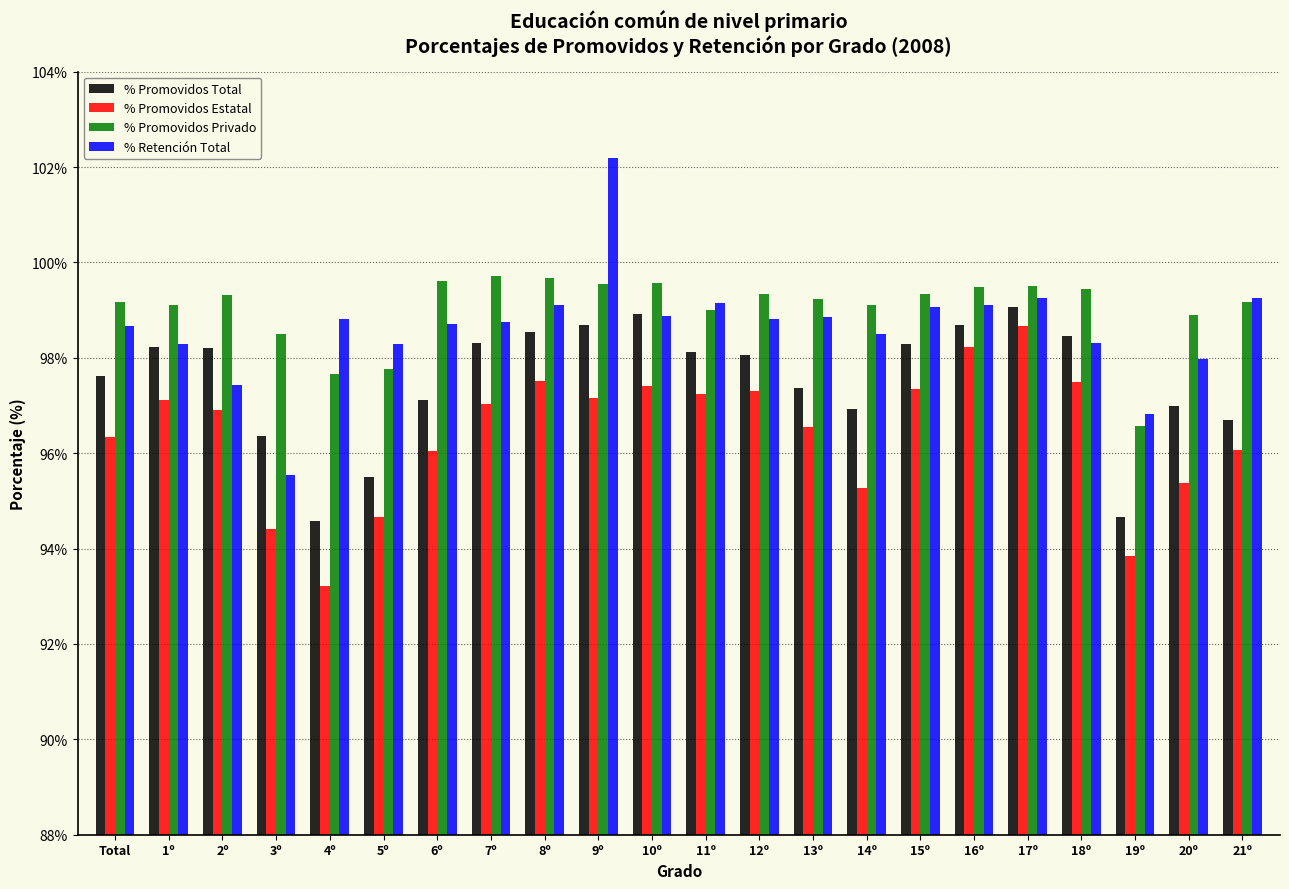

What is the difference between the maximum and minimum values in the % Promovidos Total series?

4.5